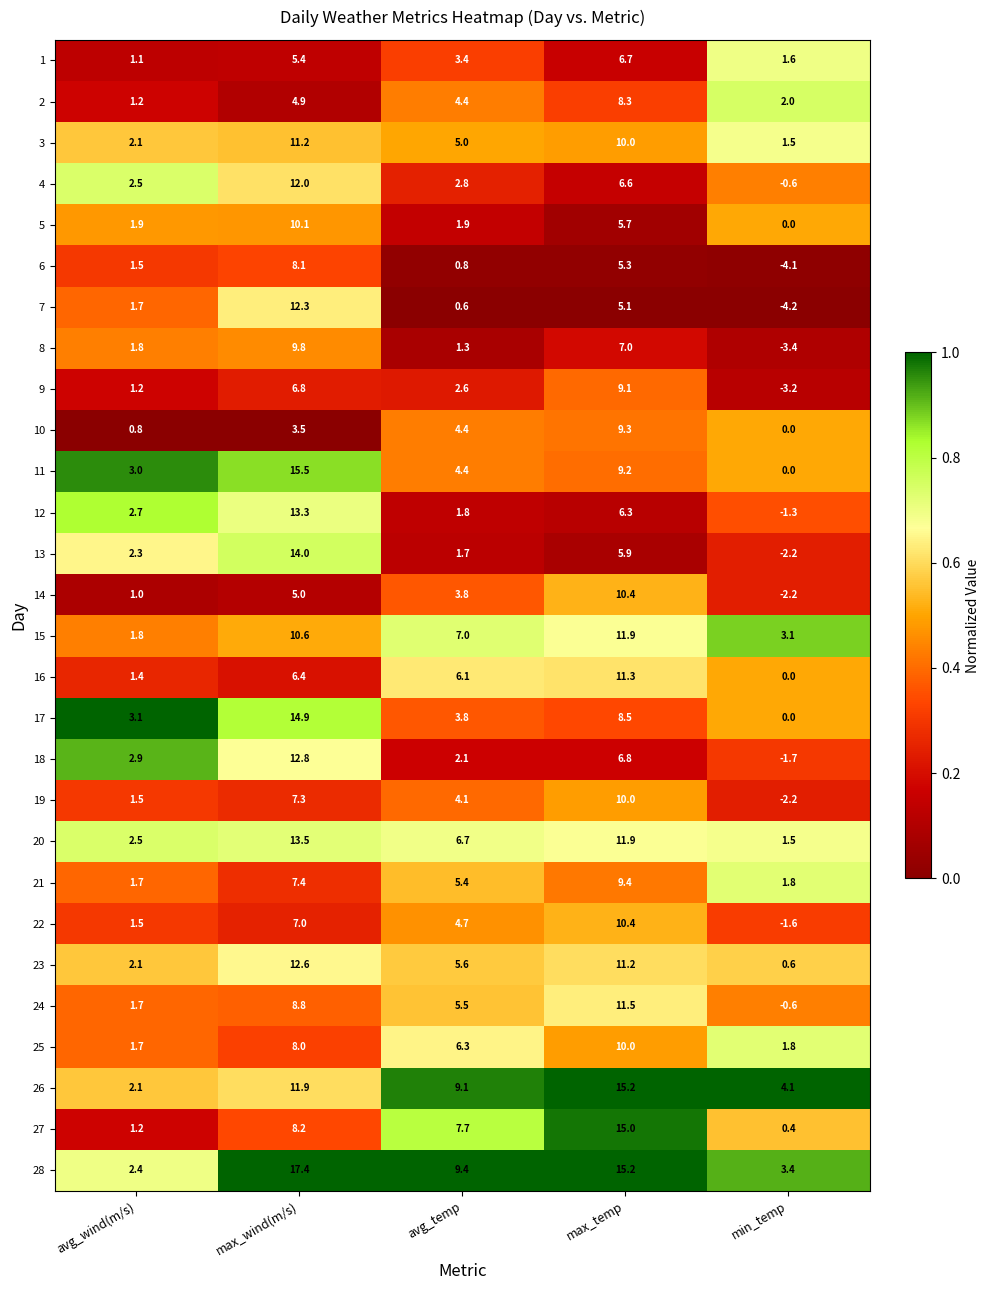

What is the approximate value of 18 at min_temp?

-1.7